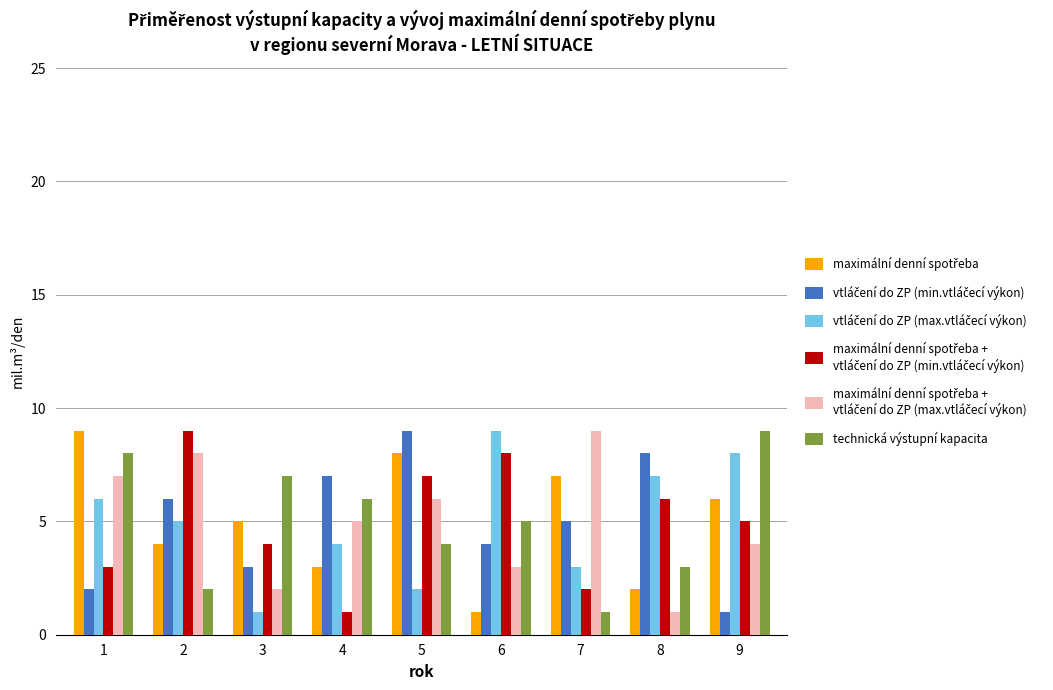

What is the total value across all series at 5?

36